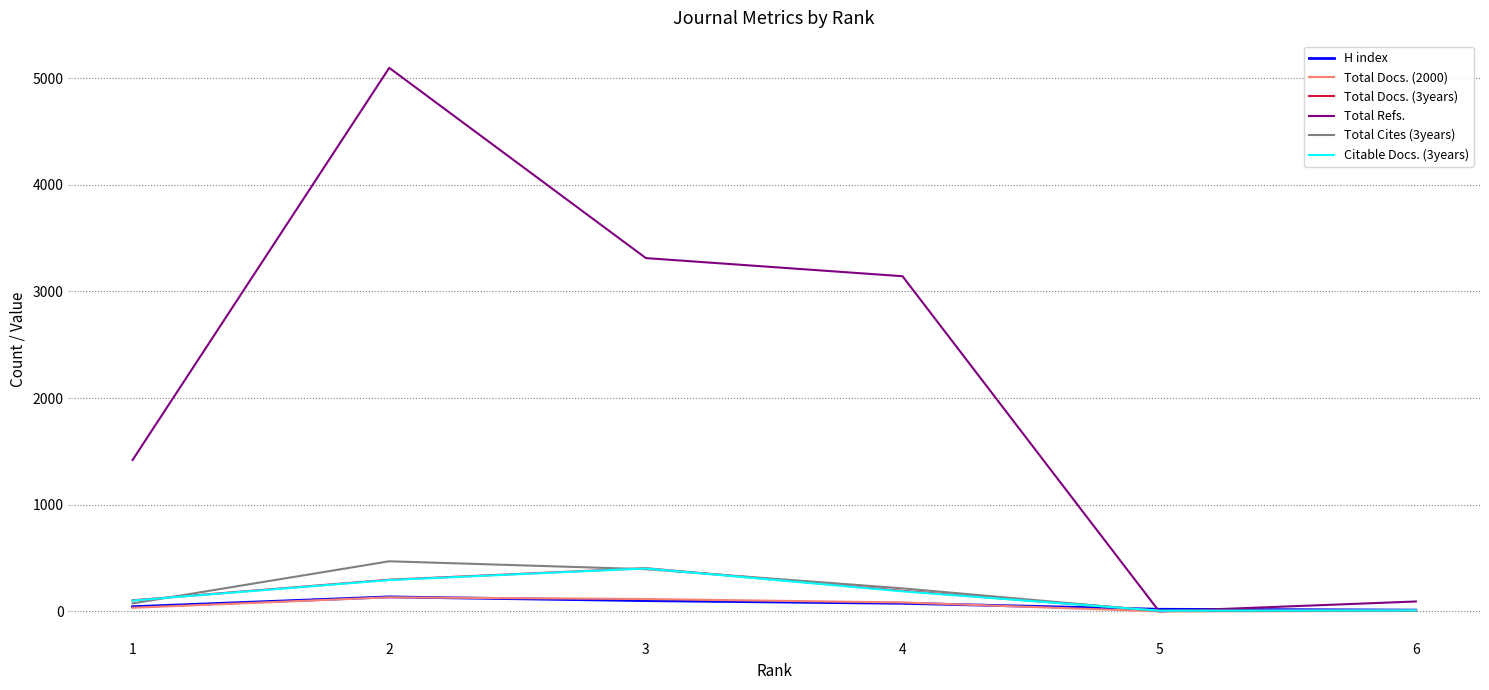

Which series has the widest spread of values?

Total Refs.